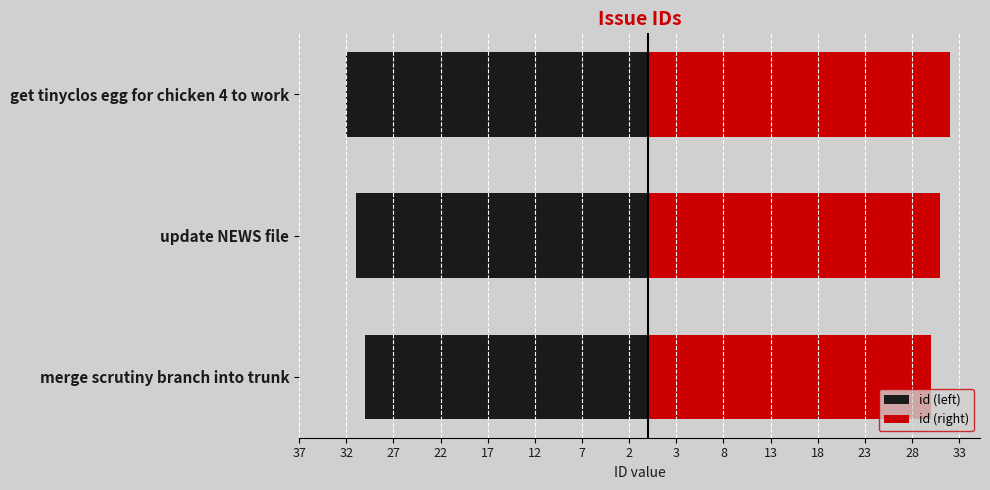

Rank the series at update NEWS file from lowest to highest value.

id (left), id (right)